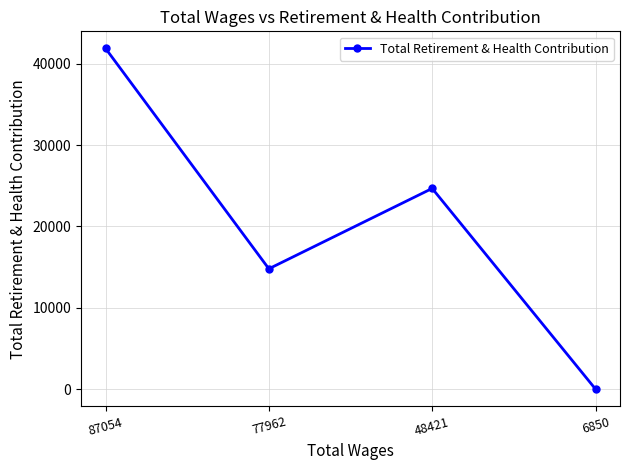

Rank the categories by value from highest to lowest.

87054, 48421, 77962, 6850